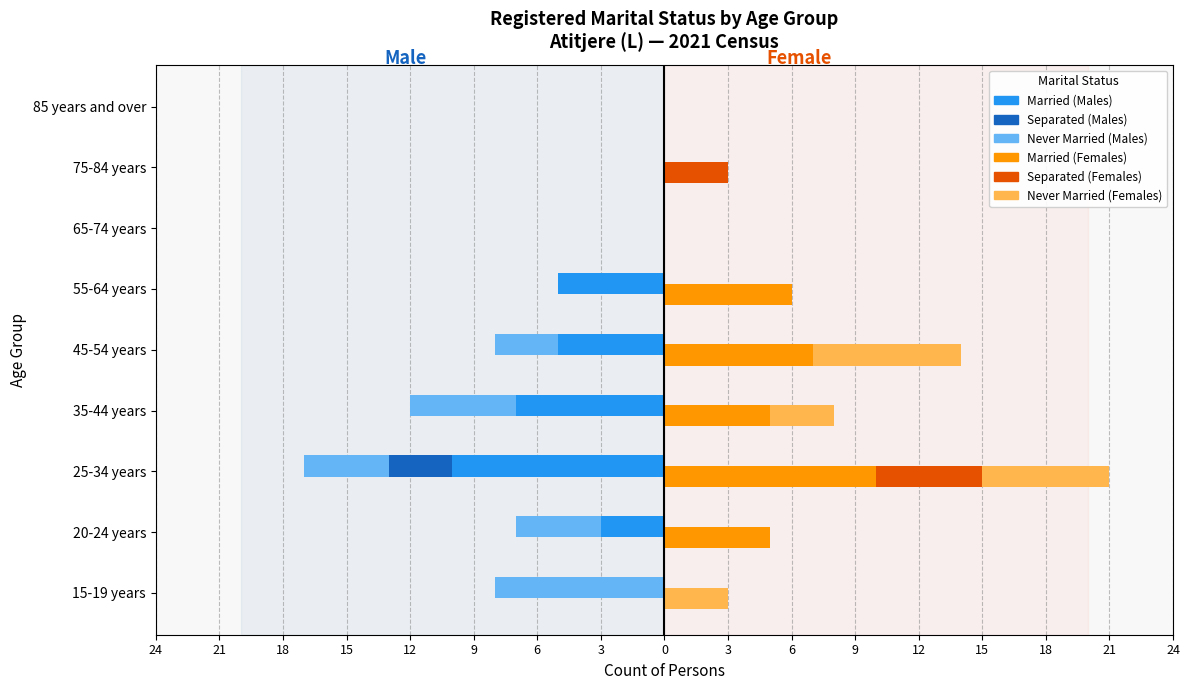

Which series has the widest spread of values?

Married (Males)